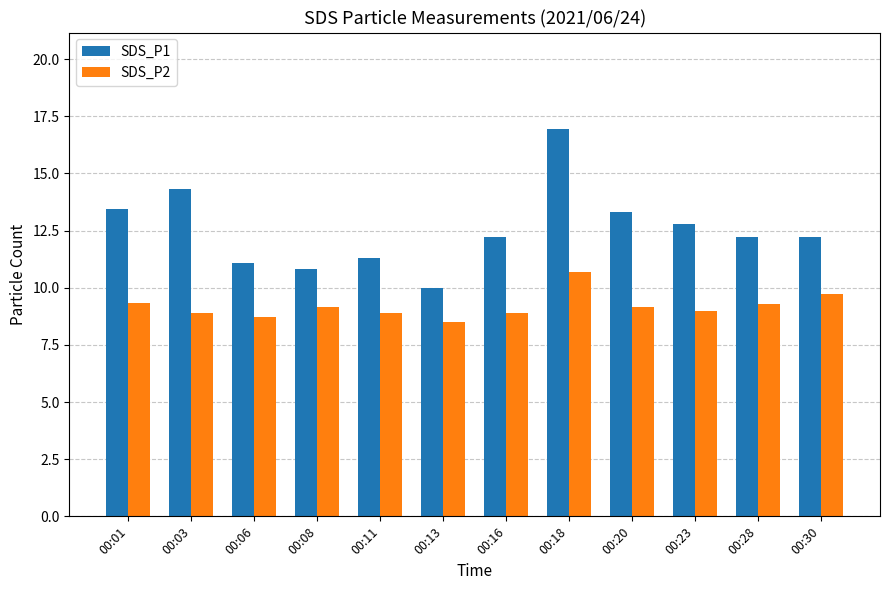

Does the chart contain any negative values?

No